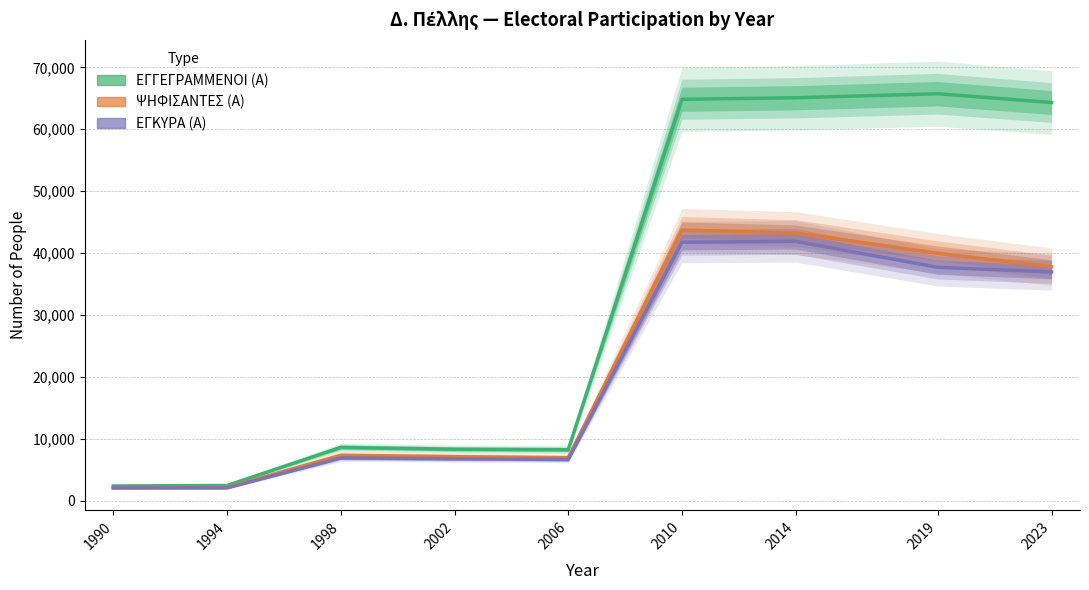

True or false: ΕΓΓΕΓΡΑΜΜΕΝΟΙ (Α) and ΨΗΦΙΣΑΝΤΕΣ (Α) intersect in this chart.

False